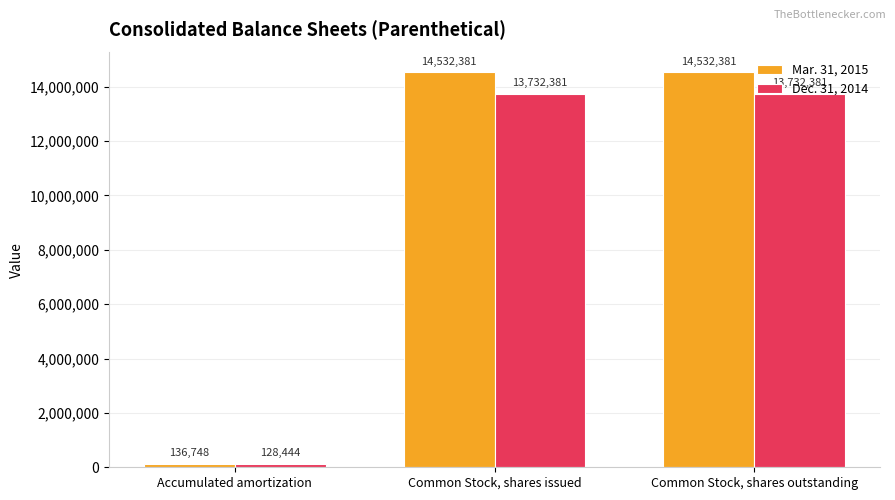

What is the minimum value shown in the chart?

128444